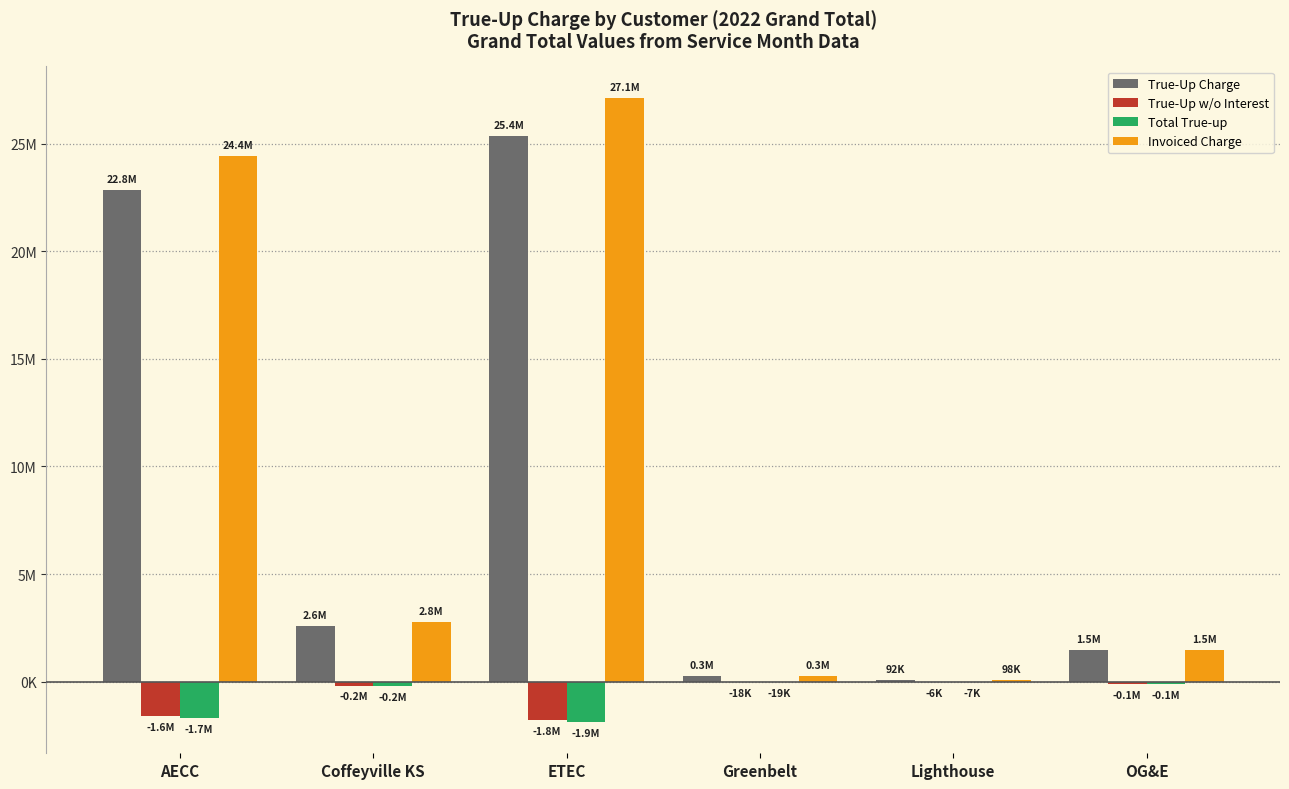

At which label does True-Up Charge first exceed 2603577?

AECC